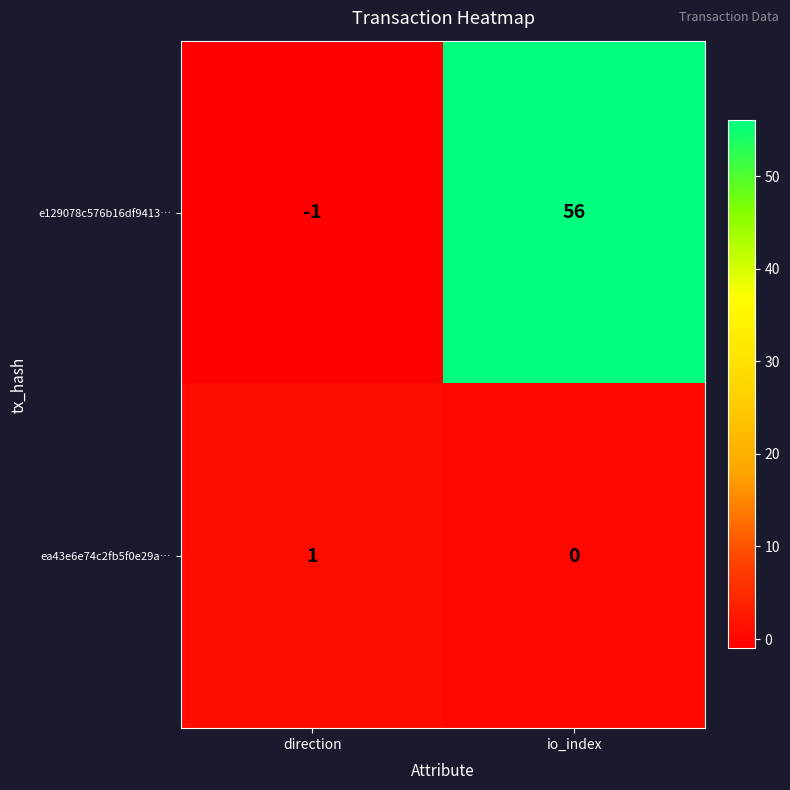

Which series changed the most between direction and io_index?

e129078c576b16df9413…